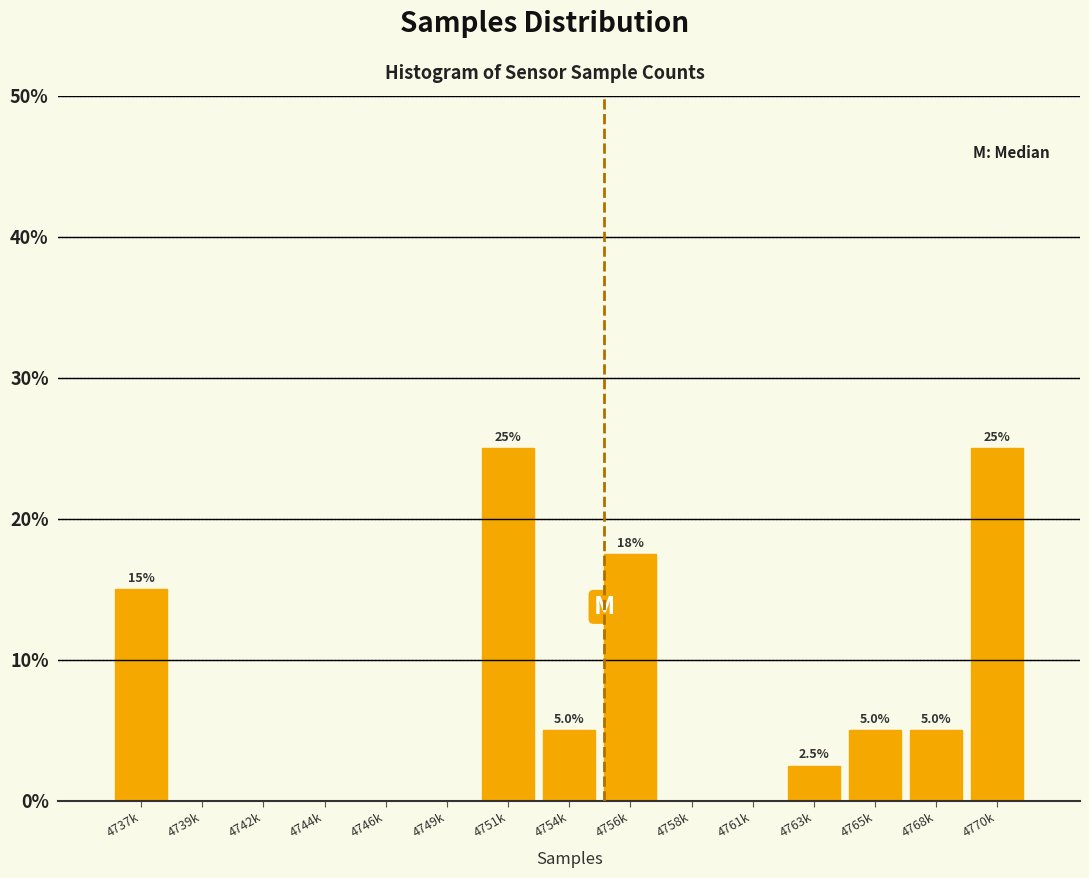

Reading left to right, list all the values displayed in this chart.

4737k=15.0	4739k=0.0	4742k=0.0	4744k=0.0	4746k=0.0	4749k=0.0	4751k=25.0	4754k=5.0	4756k=17.5	4758k=0.0	4761k=0.0	4763k=2.5	4765k=5.0	4768k=5.0	4770k=25.0